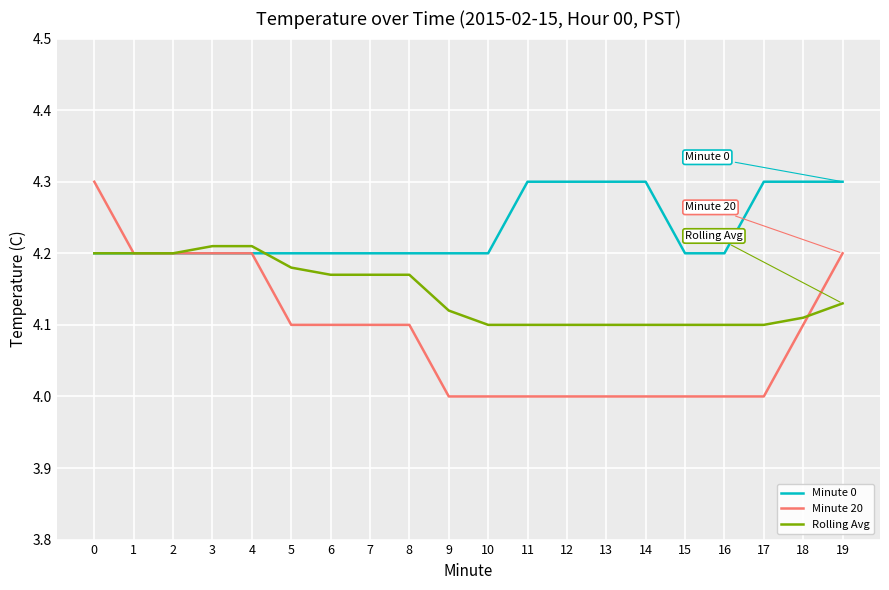

How many Minute 20 values are between 4 and 5?

20